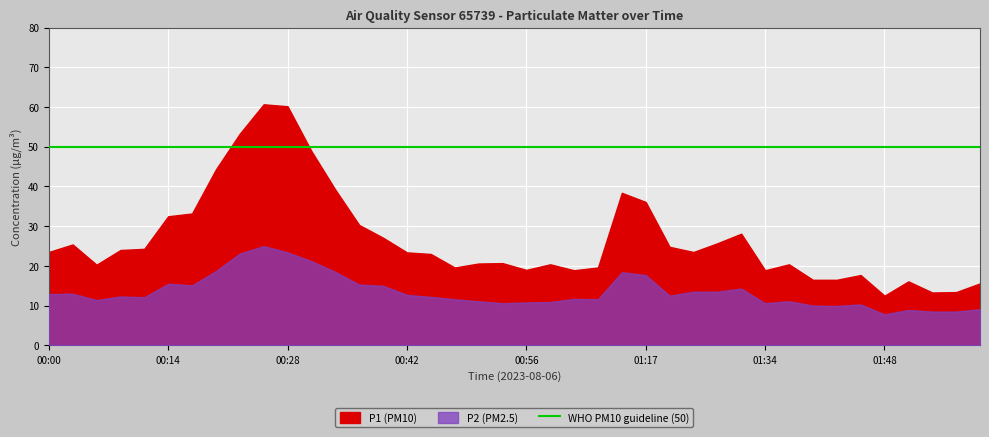

The value of P1 at 00:28 is 34.0. True or false?

False